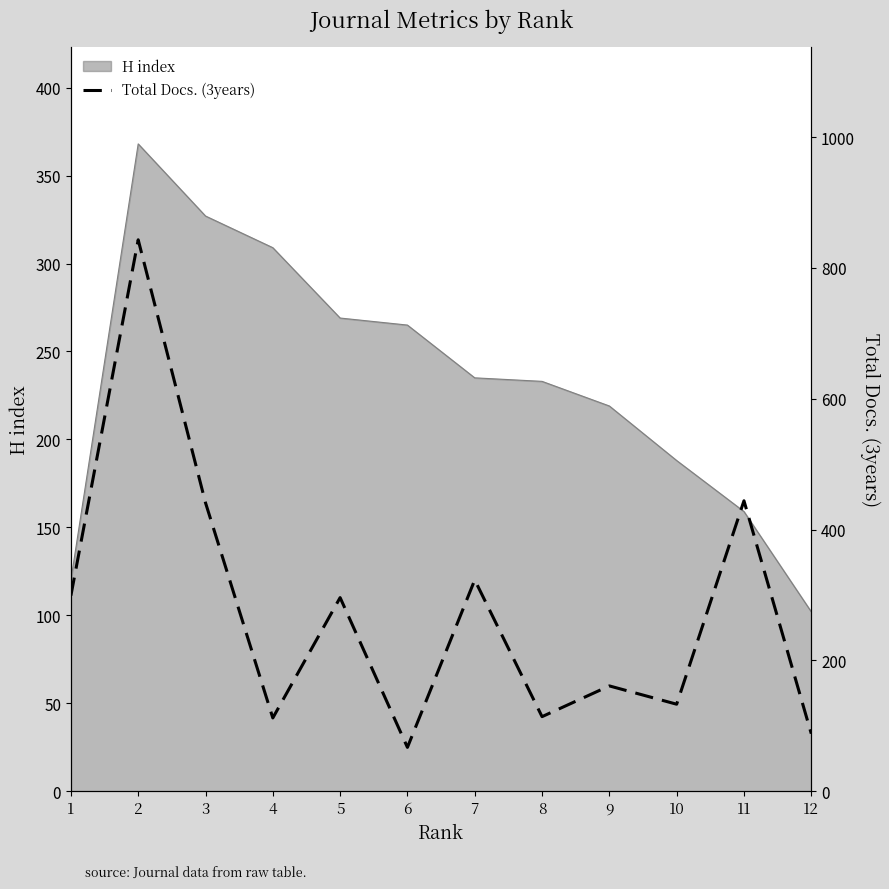

At which label does H index reach its minimum?

12